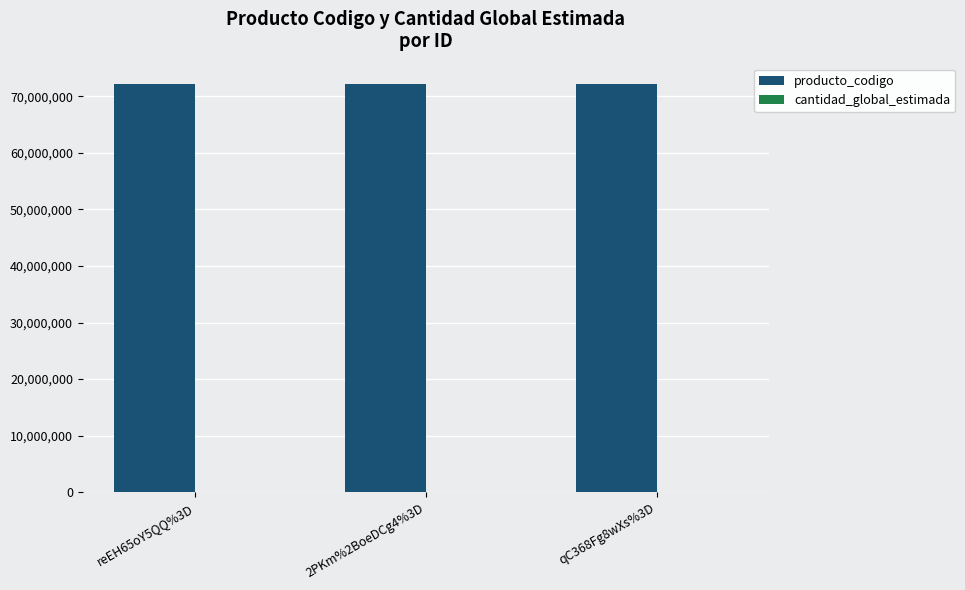

The value of producto_codigo at 2PKm%2BoeDCg4%3D is 96797064. True or false?

False